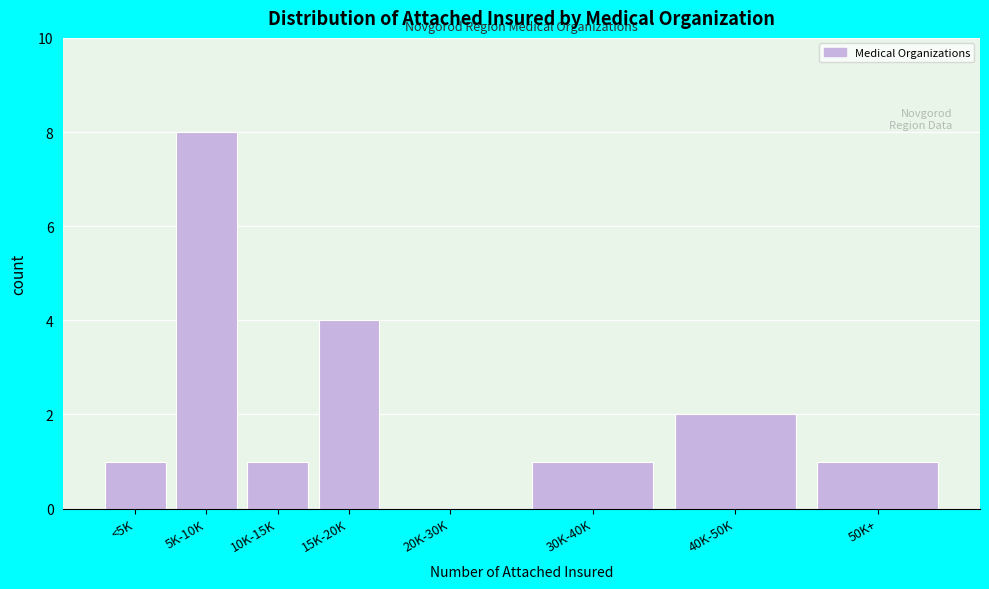

Reading left to right, what are all the values shown in this chart?

<5K=1	5K-10K=8	10K-15K=1	15K-20K=4	20K-30K=0	30K-40K=1	40K-50K=2	50K+=1